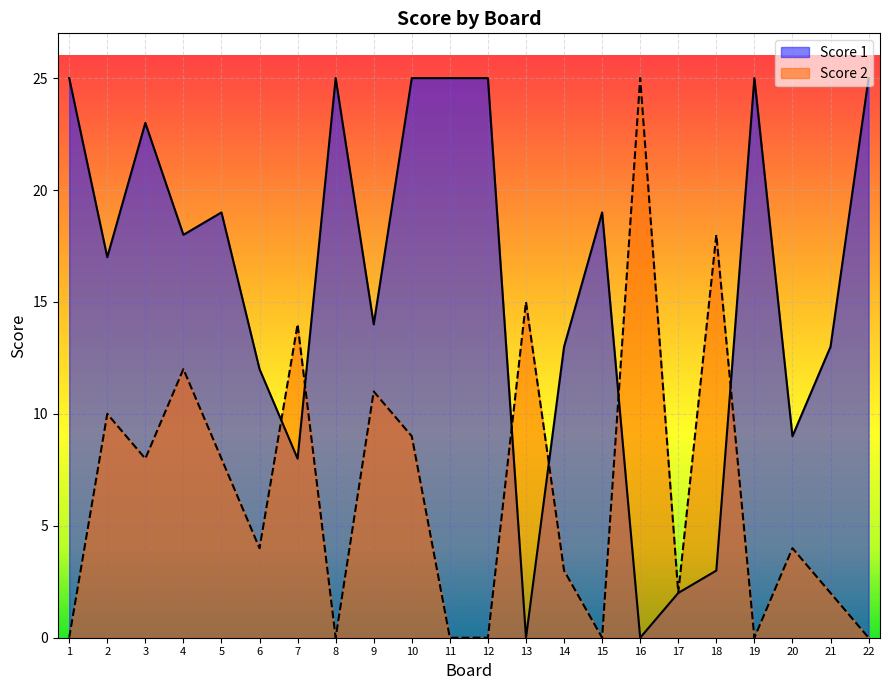

What is the difference between the highest and lowest values at 19?

25